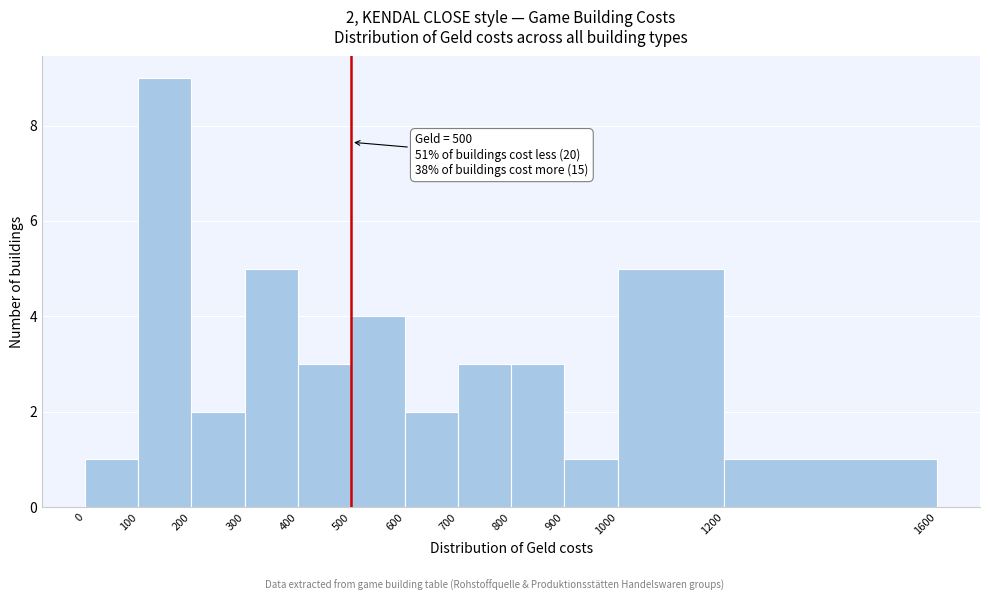

Which range on the x-axis has the tallest bar?

100 to 200